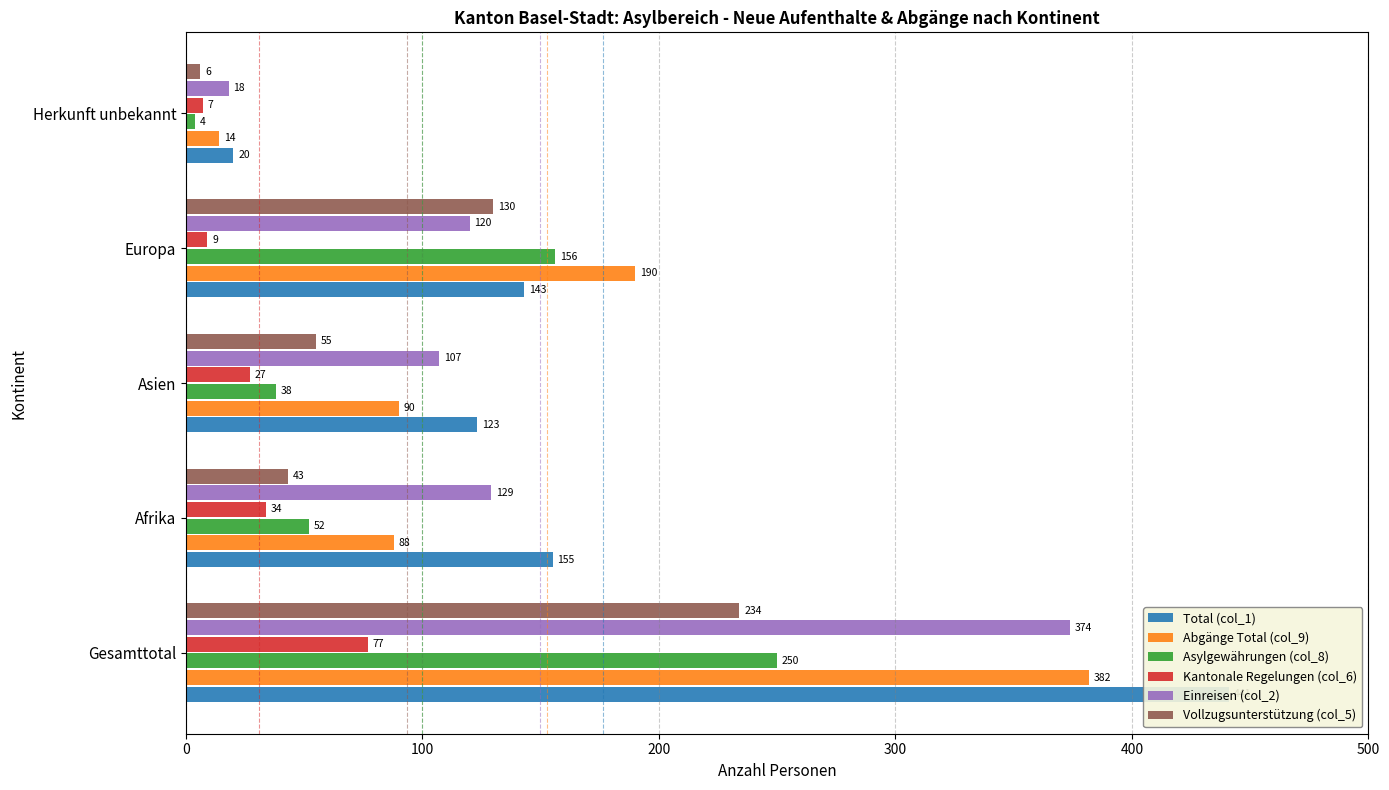

What is the value of the Kantonale Regelungen (col_6) bar at the 1st from the left?

77